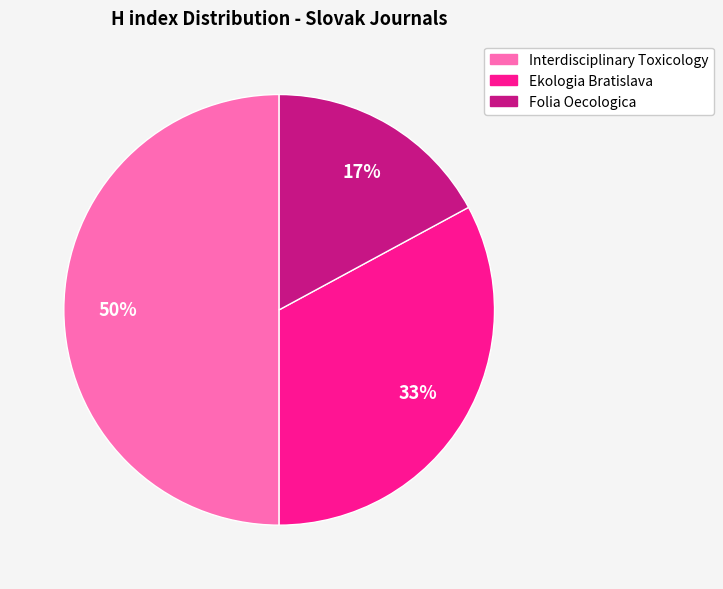

To the nearest percent, what is the combined percentage of Interdisciplinary Toxicology and Ekologia Bratislava?

83%